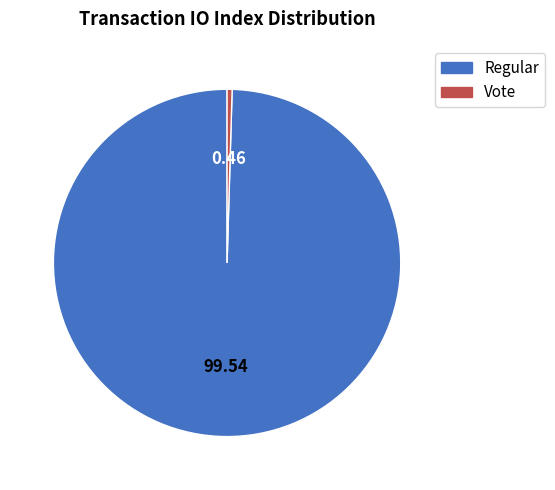

Do Regular and Vote together represent more than half of the pie?

Yes